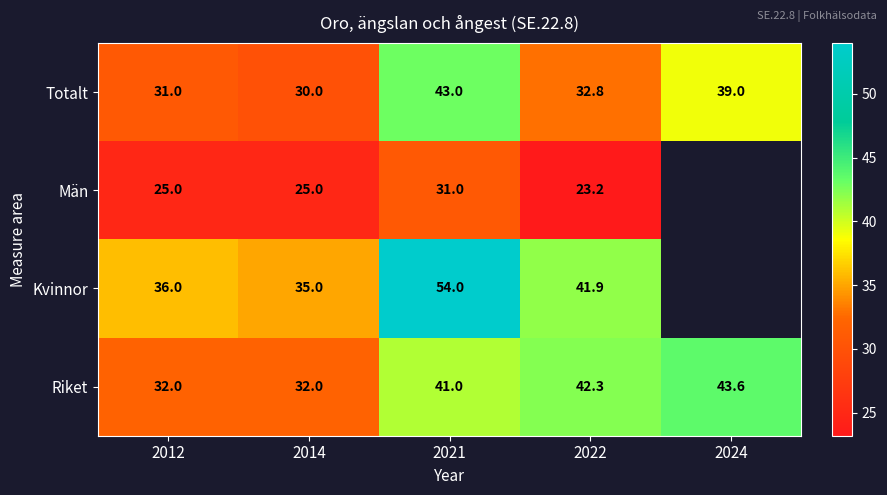

At which category is the sum across all series the highest?

2021